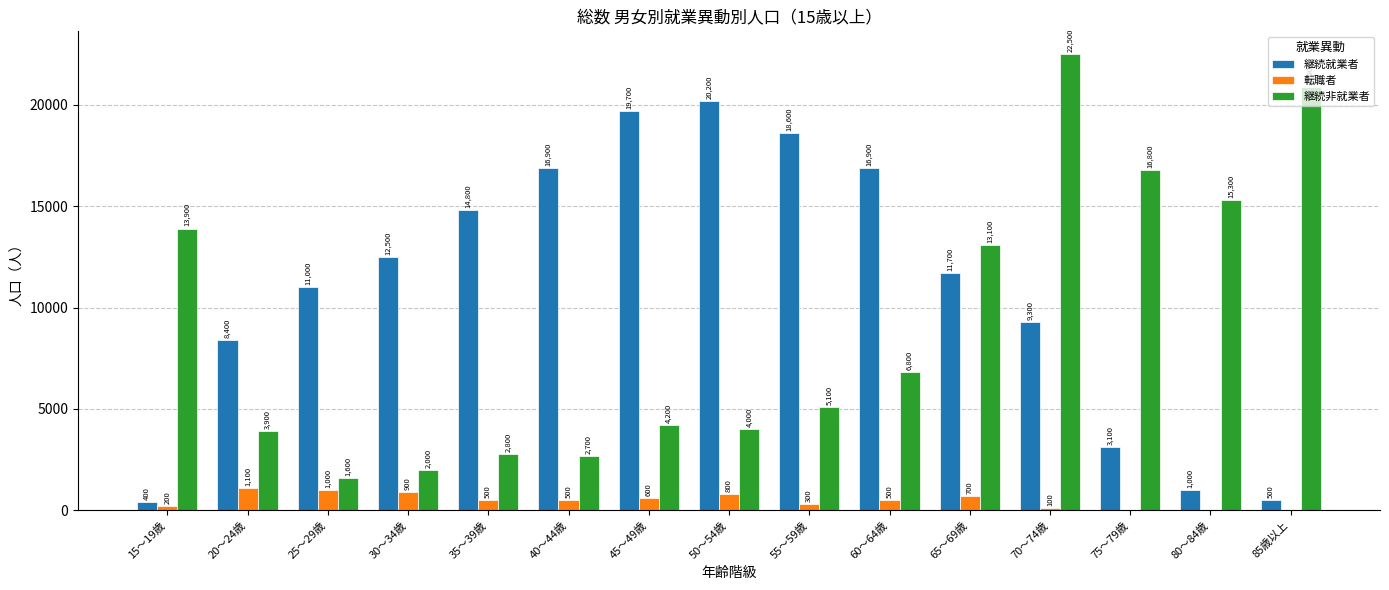

What are all the series names shown in the legend?

継続就業者, 転職者, 継続非就業者